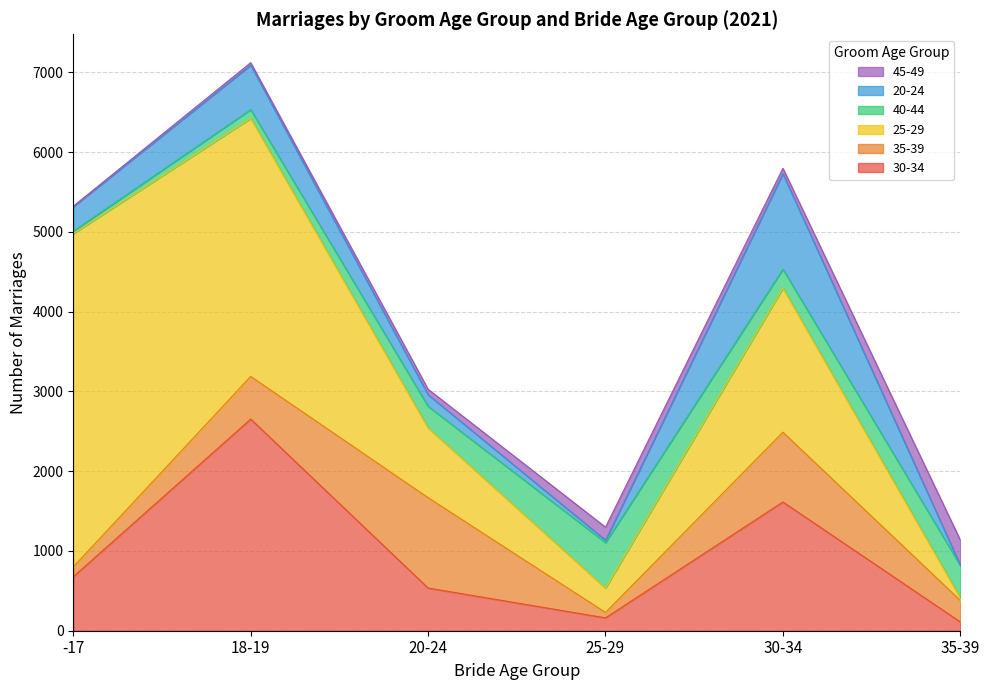

Which series ends up on top after the final intersection of 30-34 and 40-44?

40-44